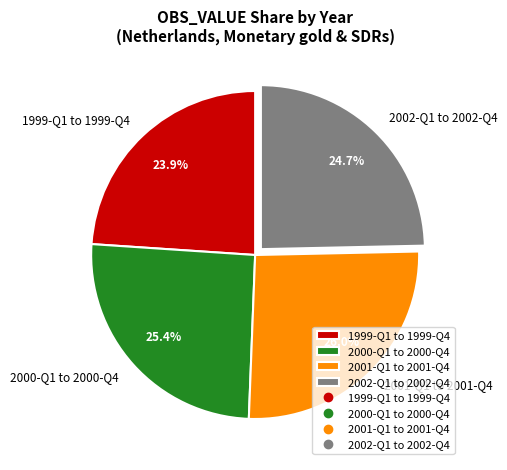

To the nearest percent, what is the average slice percentage?

25%